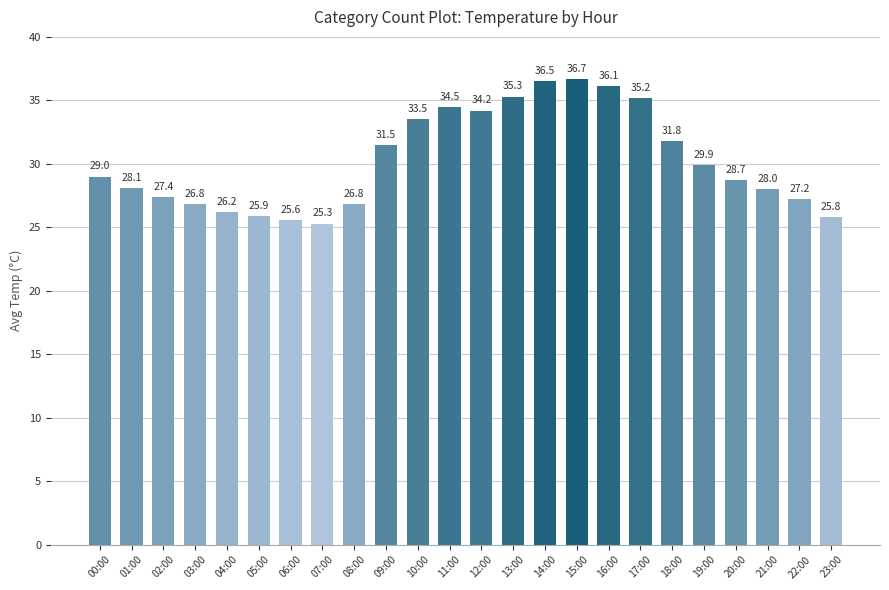

The value at 16:00 is 54.0. True or false?

False